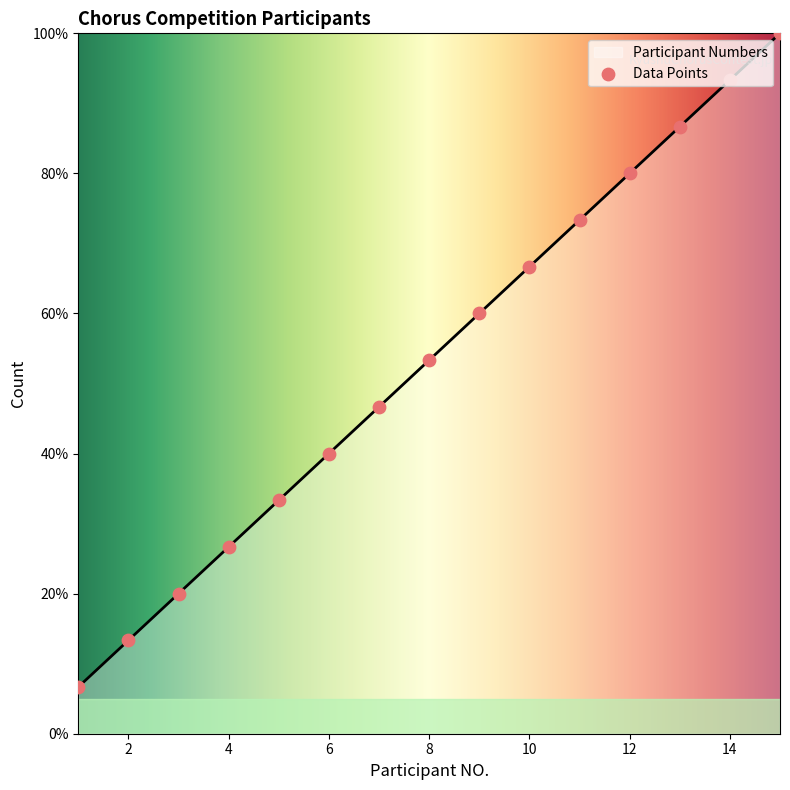

What is the ratio of the value at 6 to the value at 15?

0.4